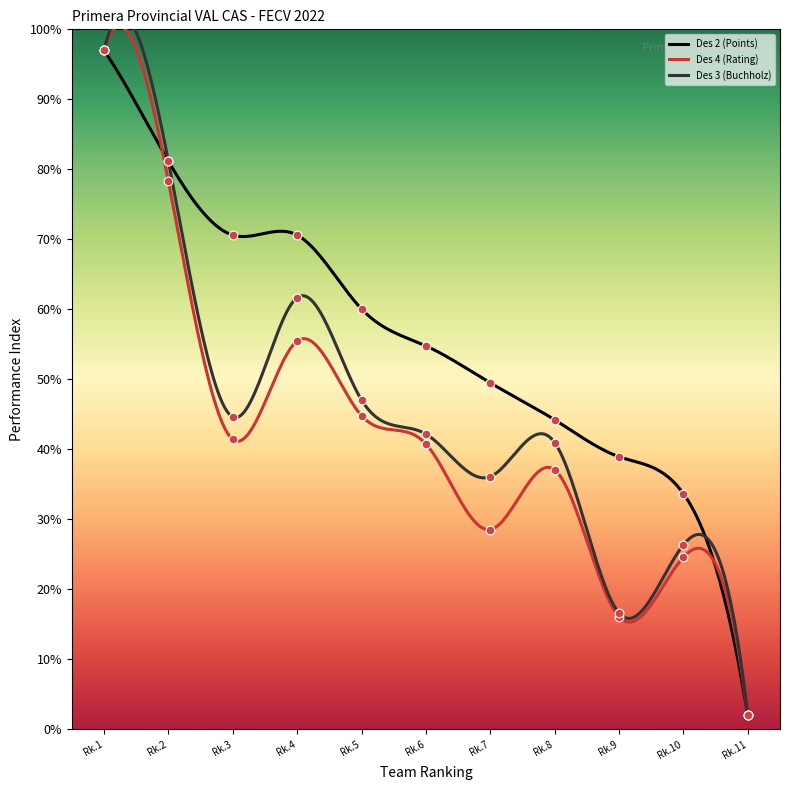

What are all the series names shown in the legend?

Des 2 (Points), Des 4 (Rating), Des 3 (Buchholz)